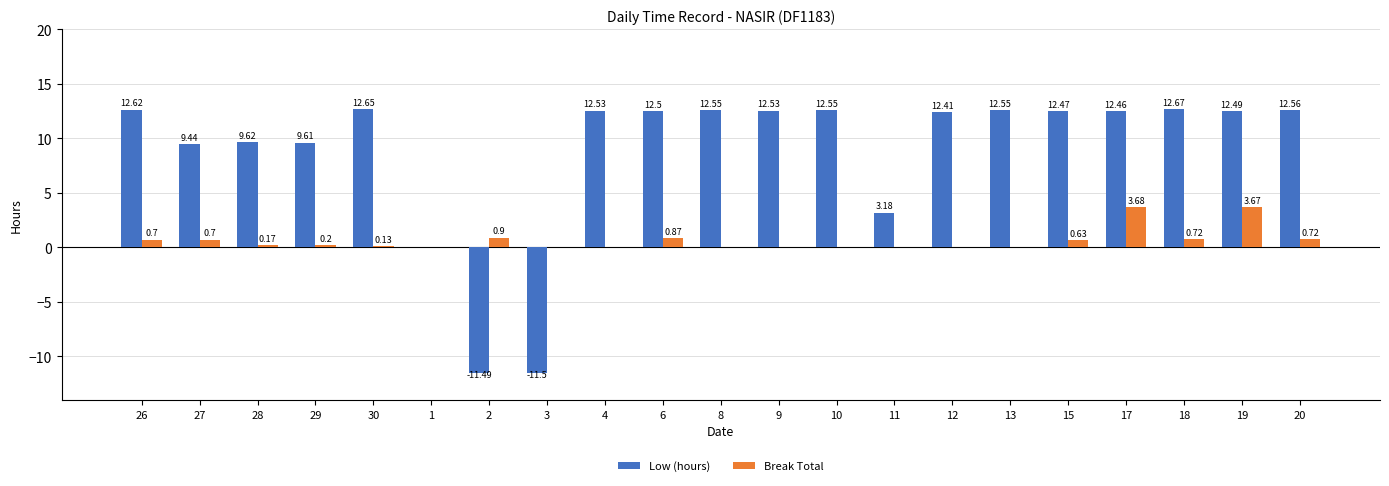

The value of Low (hours) at 28 is 3.8. True or false?

False